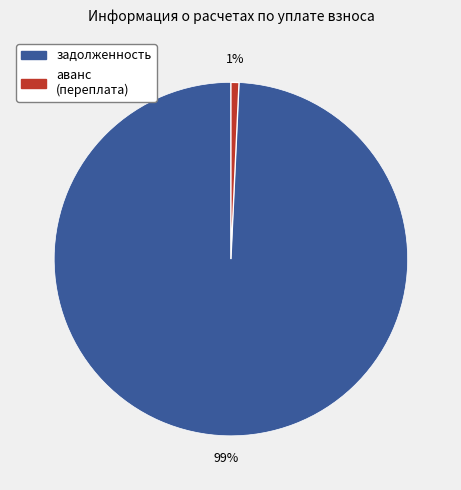

Which has a higher value, задолженность or аванс (переплата)?

задолженность